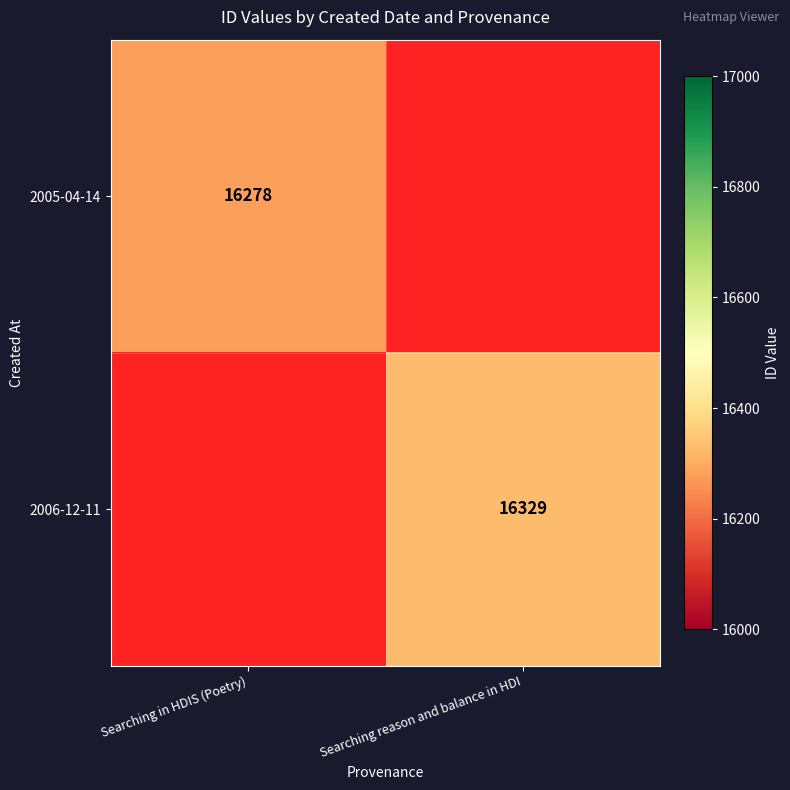

Which has a higher value, Searching in HDIS (Poetry) or Searching reason and balance in HDI?

Searching reason and balance in HDI